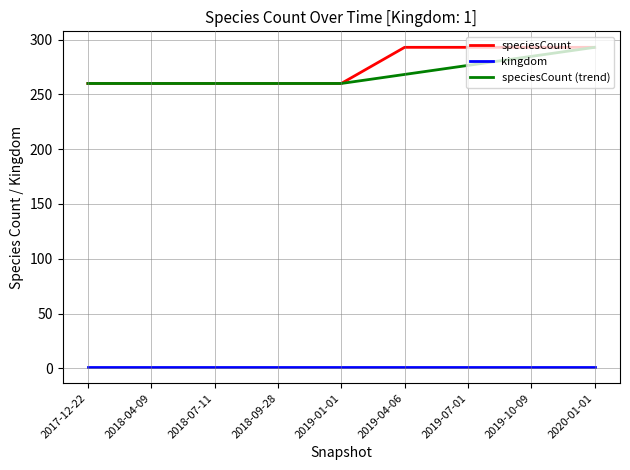

What is the average value of the kingdom series?

1.0